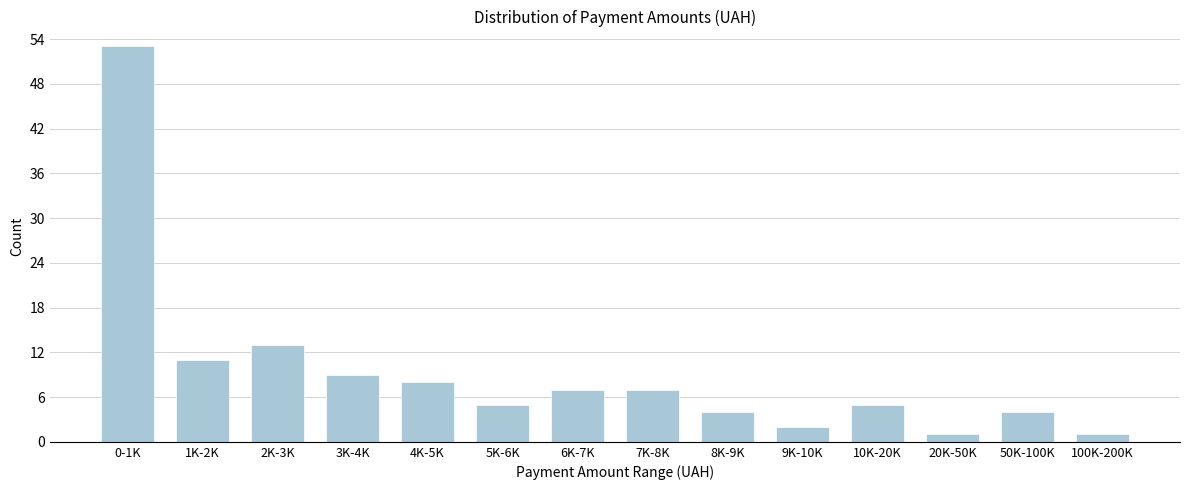

Reading left to right, extract all data points from this chart.

53	11	13	9	8	5	7	7	4	2	5	1	4	1